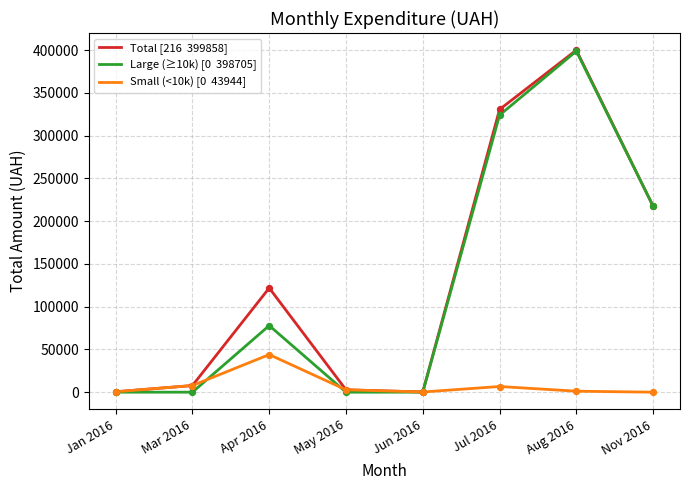

At which category is the sum across all series the highest?

Aug 2016